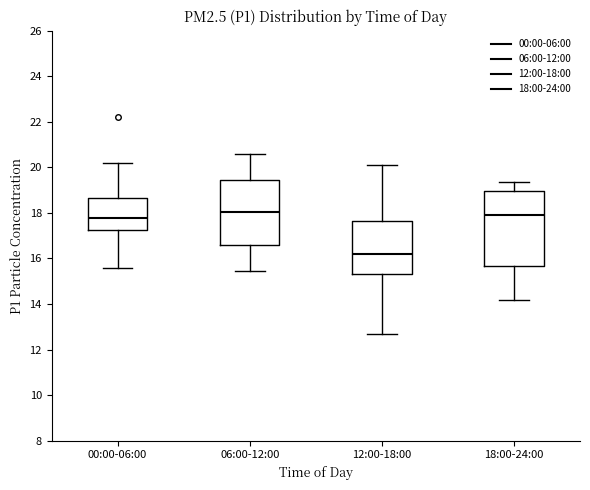

Where does the lower whisker of the box for 12:00-18:00 end on the y-axis? The values are not printed on the chart, so give them approximately, as read against the axis.

12.6